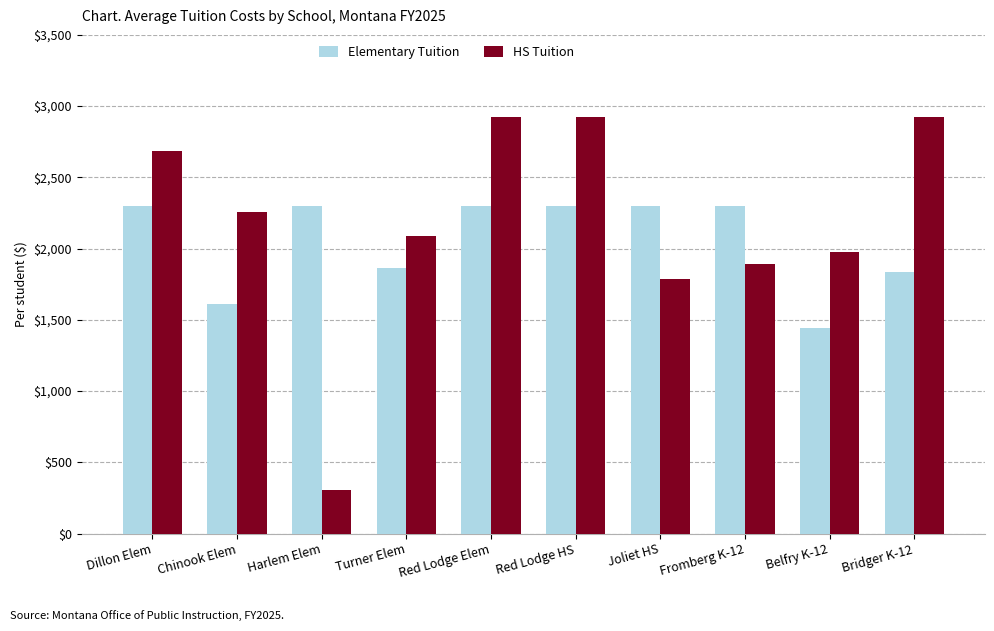

The Elementary Tuition series shows 824.7 at Chinook Elem. True or false?

False